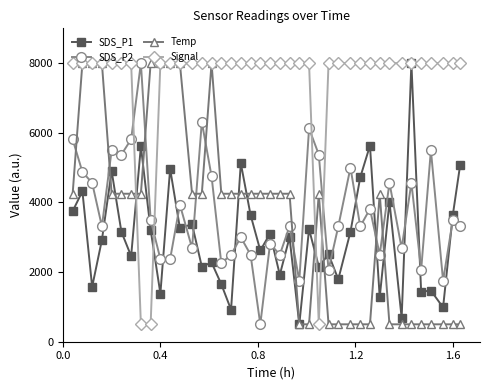

What is the value of the Signal point at the 11th from the left?

8000.0